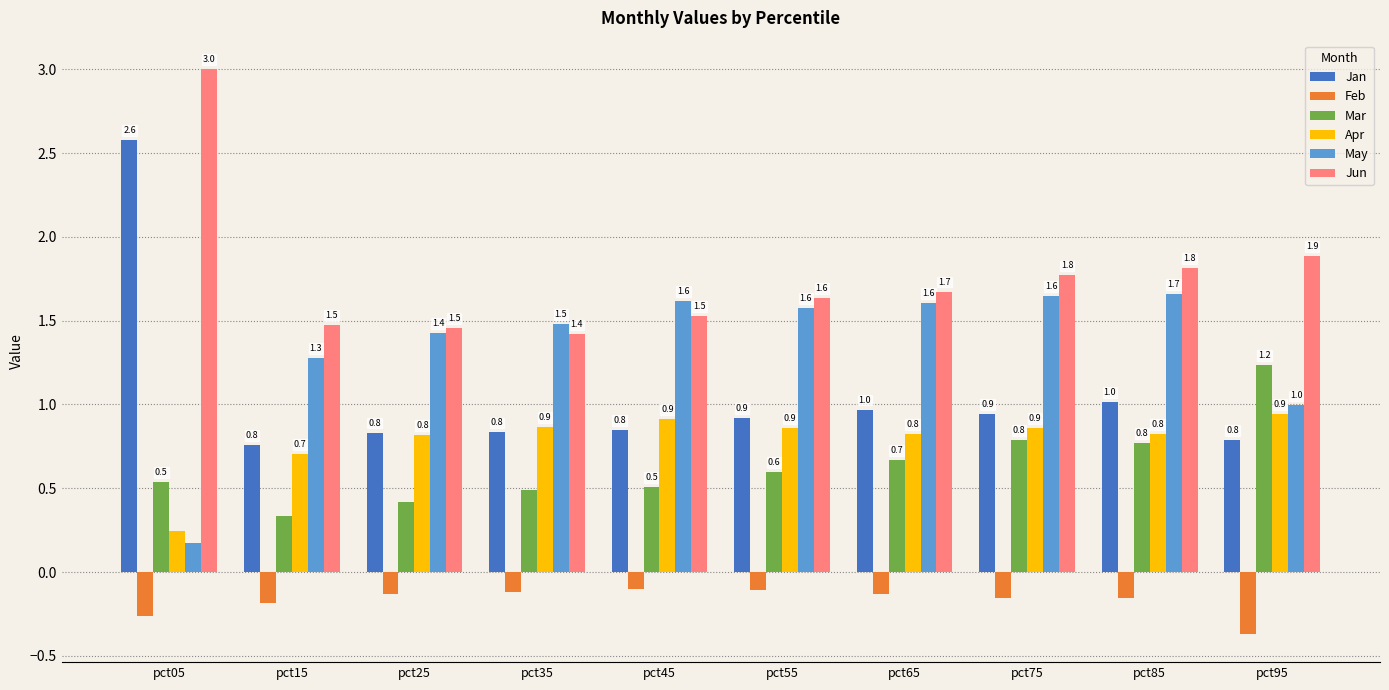

The Jun series shows 0.6 at pct45. True or false?

False